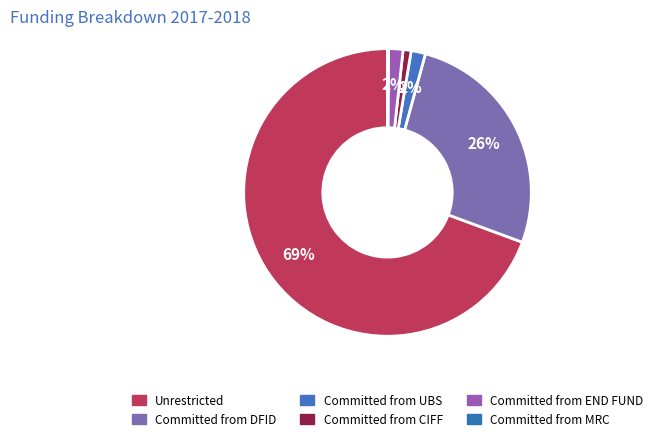

Count the number of slices in the pie.

6